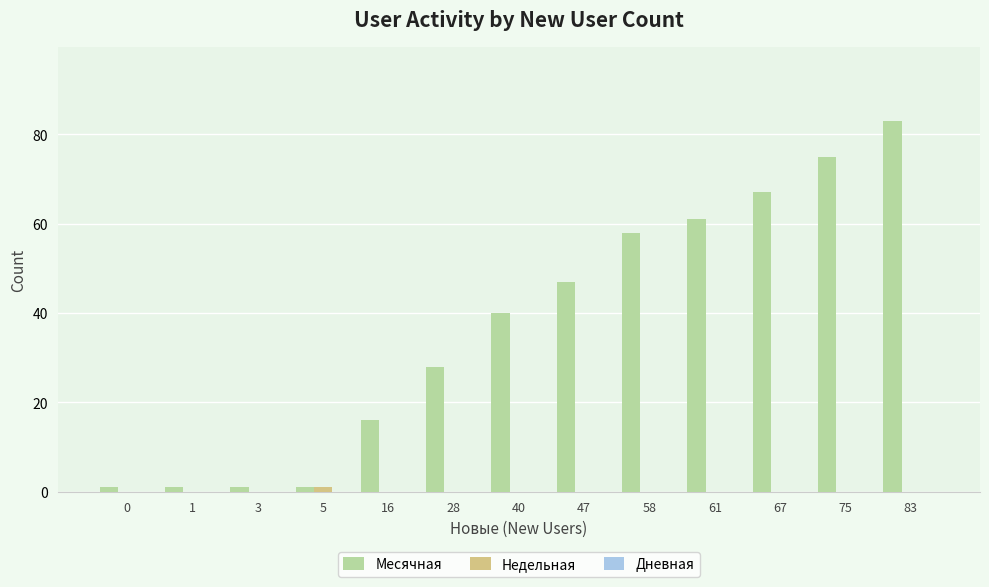

Which series has the largest total across all categories?

Месячная